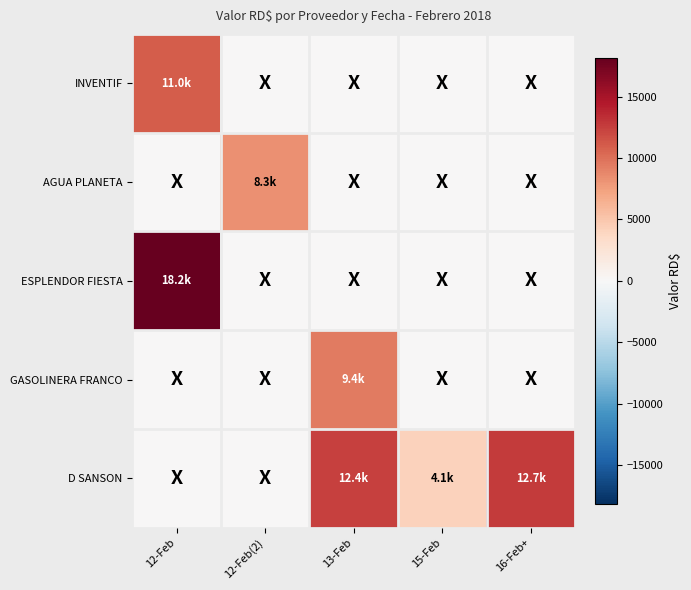

Count the number of data series in this chart.

5